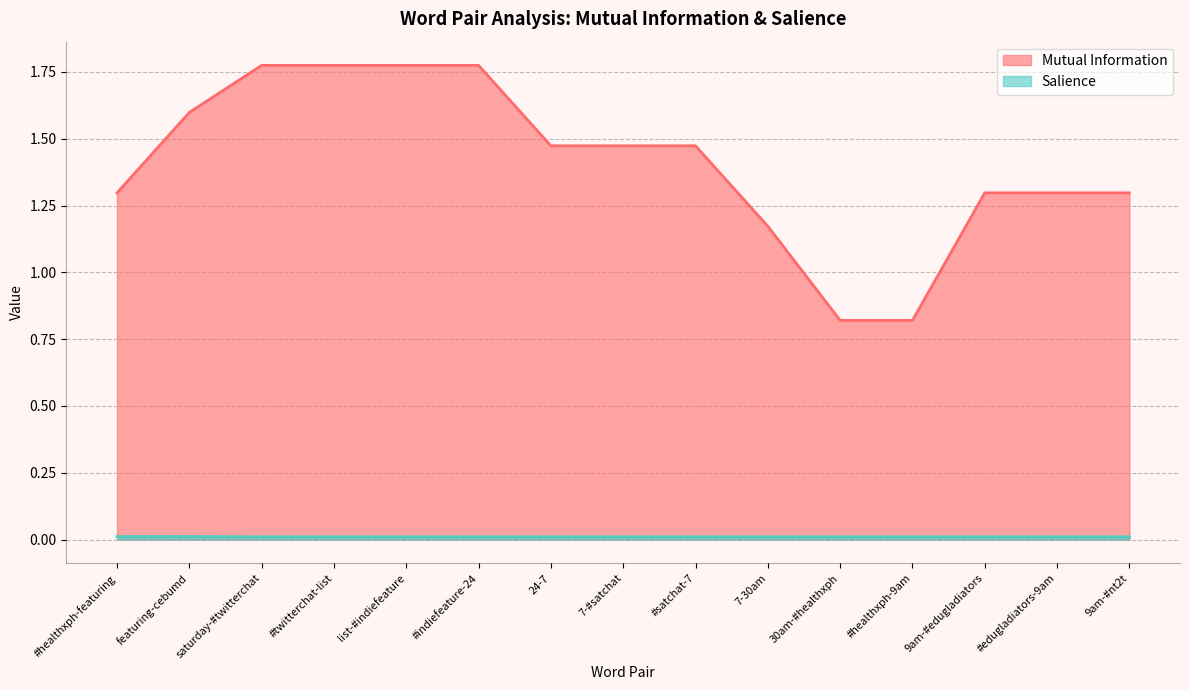

At which label is Salience closest to 0?

saturday-#twitterchat